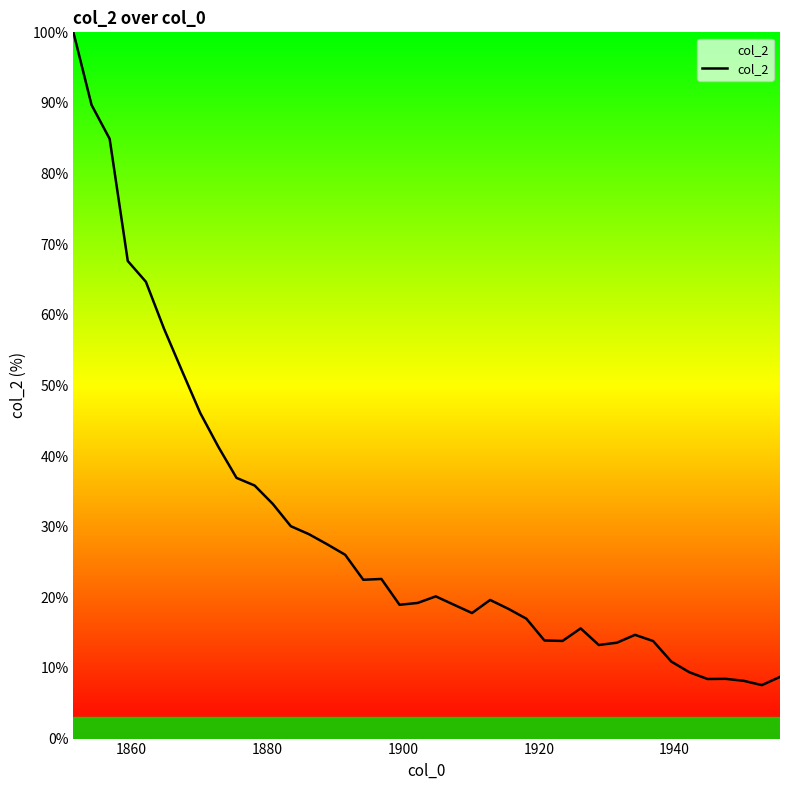

What is the greatest value displayed?

100.0